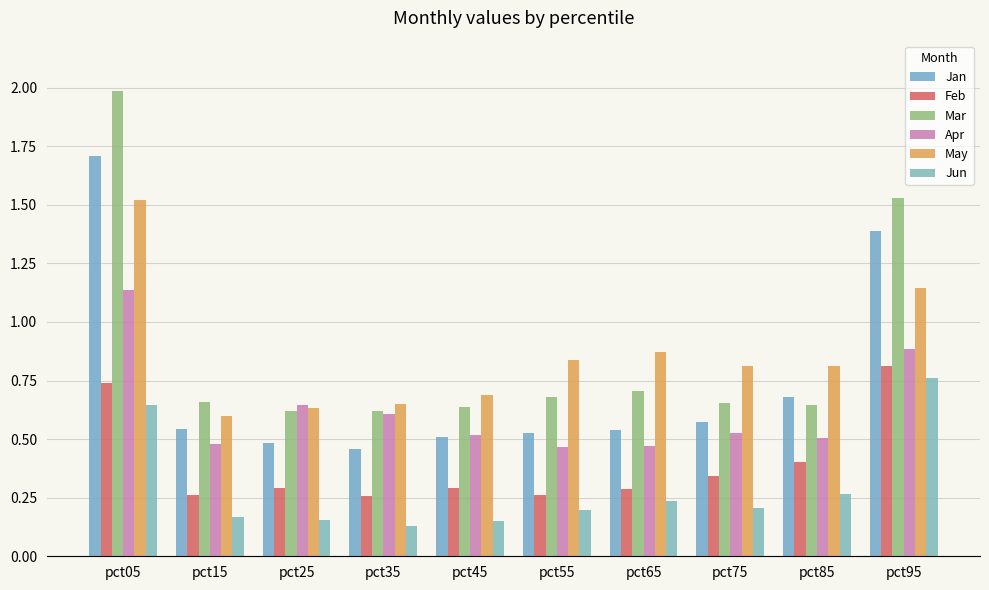

Reading left to right, what are all the values shown in this chart?

Jan: 1.7	0.5	0.5	0.5	0.5	0.5	0.5	0.6	0.7	1.4
Feb: 0.7	0.3	0.3	0.3	0.3	0.3	0.3	0.3	0.4	0.8
Mar: 2.0	0.7	0.6	0.6	0.6	0.7	0.7	0.7	0.6	1.5
Apr: 1.1	0.5	0.6	0.6	0.5	0.5	0.5	0.5	0.5	0.9
May: 1.5	0.6	0.6	0.7	0.7	0.8	0.9	0.8	0.8	1.1
Jun: 0.6	0.2	0.2	0.1	0.1	0.2	0.2	0.2	0.3	0.8